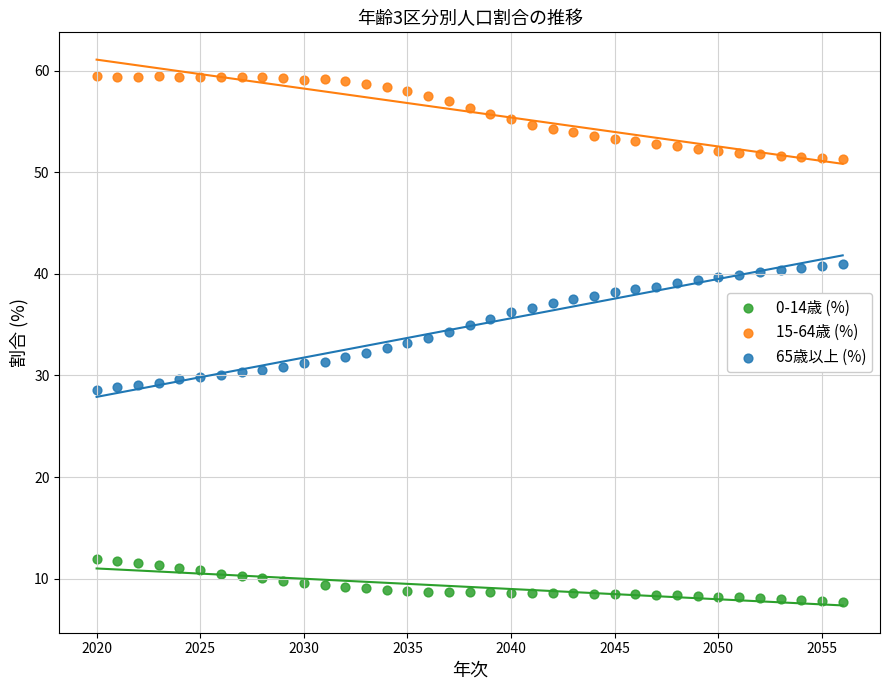

Which series contains the highest Y value?

15-64歳 (%)